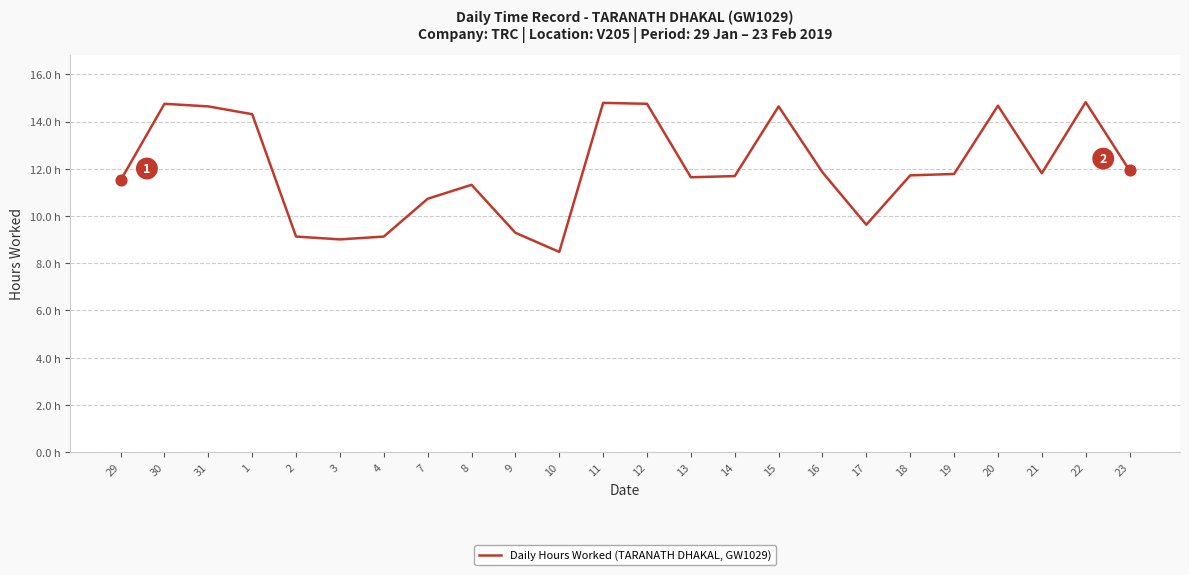

What is the ratio of the value at 31 to the value at 9?

1.6